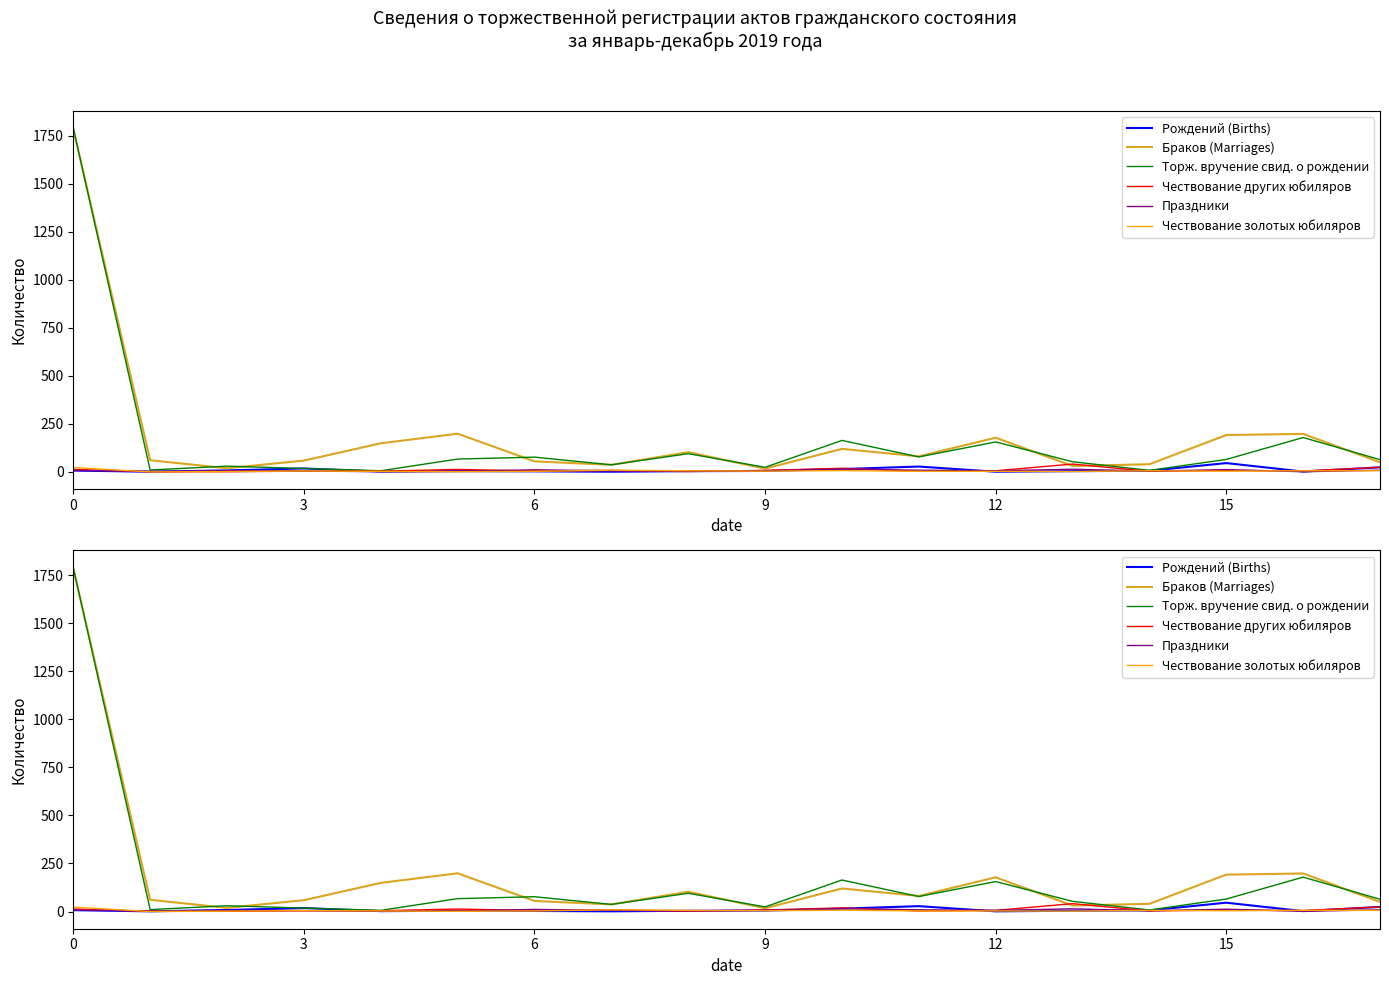

Does the chart have visible grid lines?

No